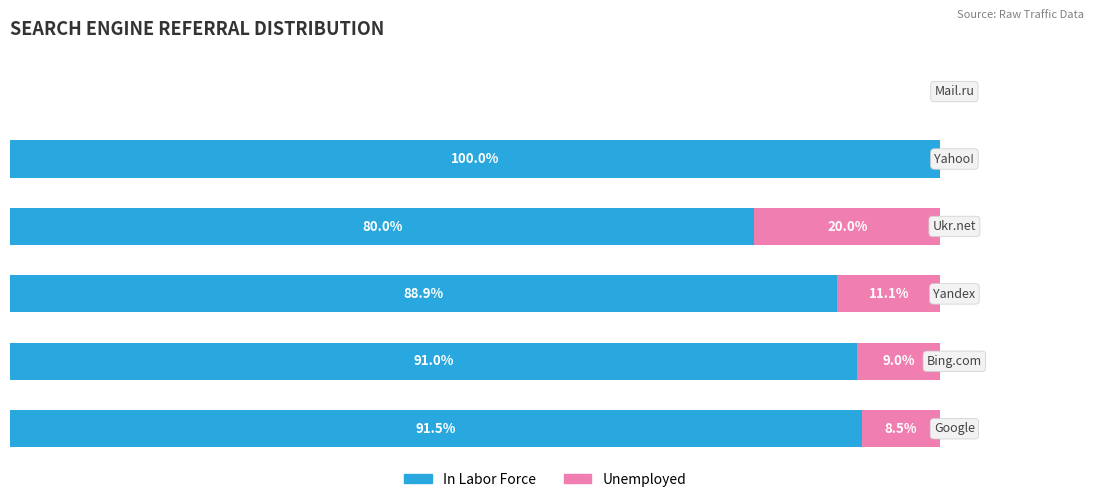

What are all the series names shown in the legend?

In Labor Force, Unemployed